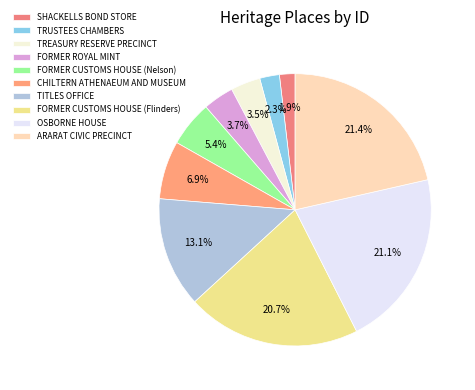

Does any single category account for the majority?

No